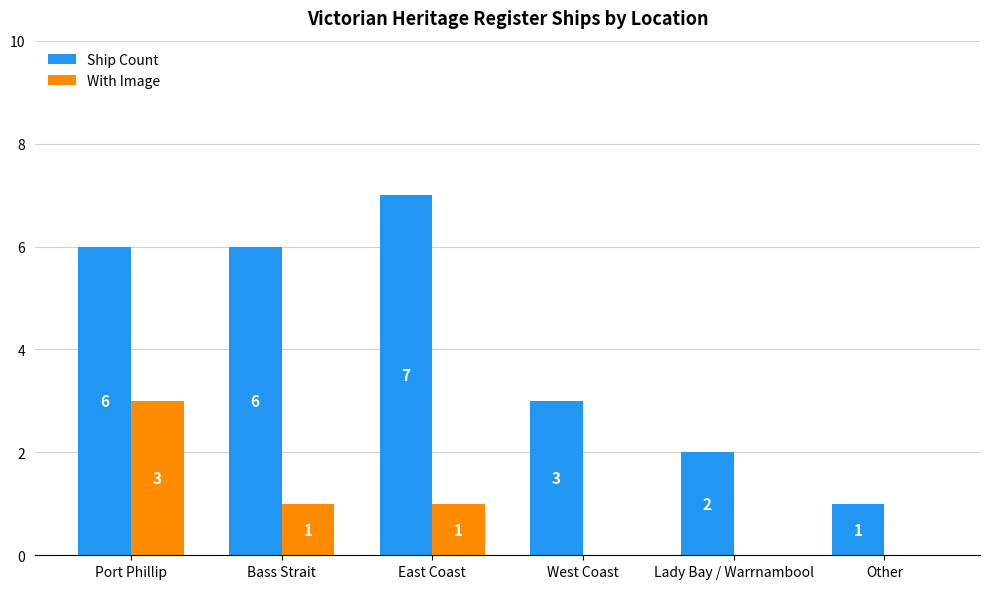

Does the chart contain stacked bars?

No